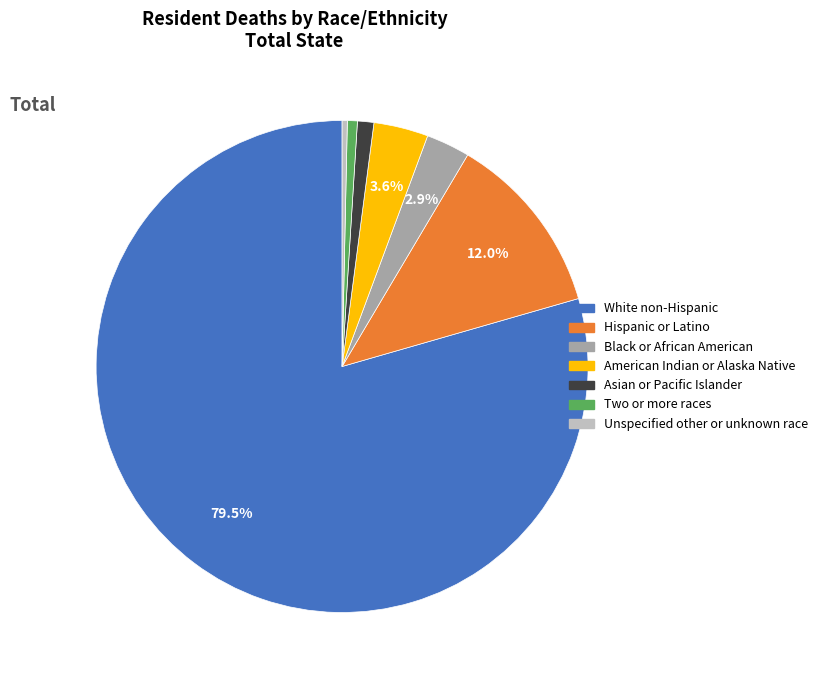

To the nearest percent, what percentage of the pie is Asian or Pacific Islander?

1%